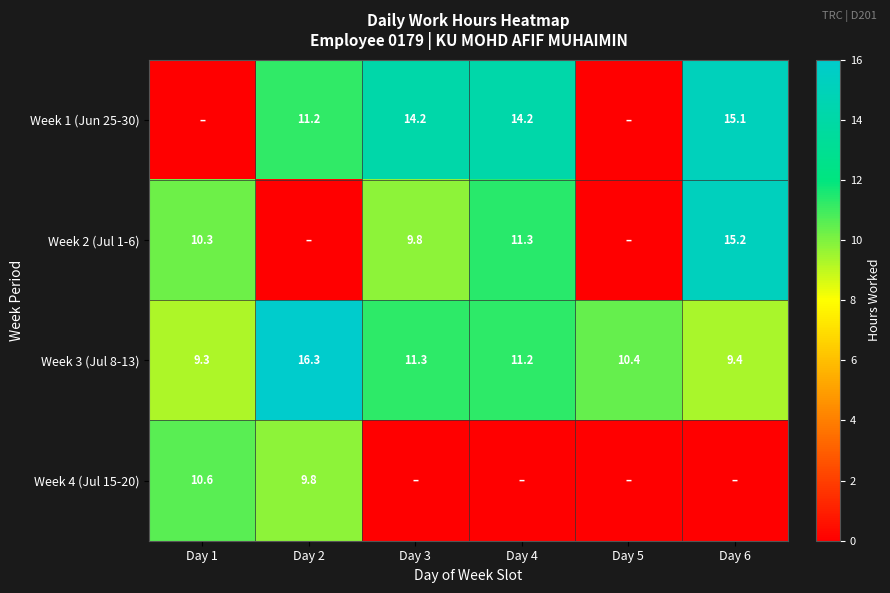

What is the sum of the Week 3 (Jul 8-13) values at Day 6 and Day 1?

18.7